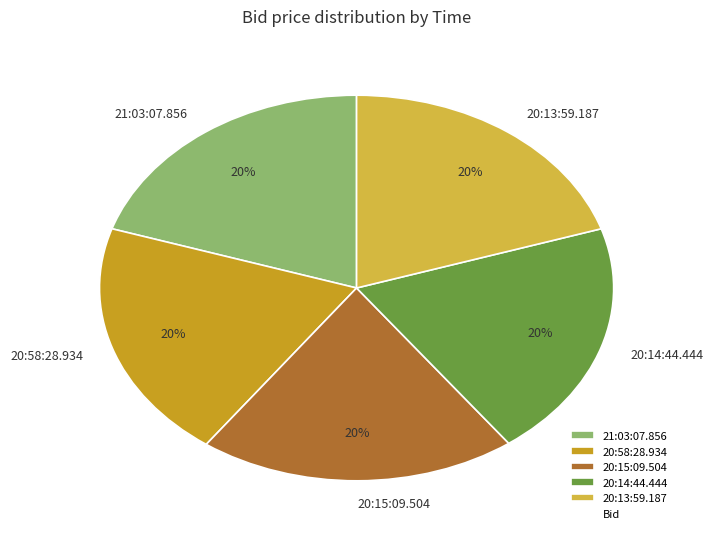

True or false: 21:03:07.856 accounts for 33% of the total.

False